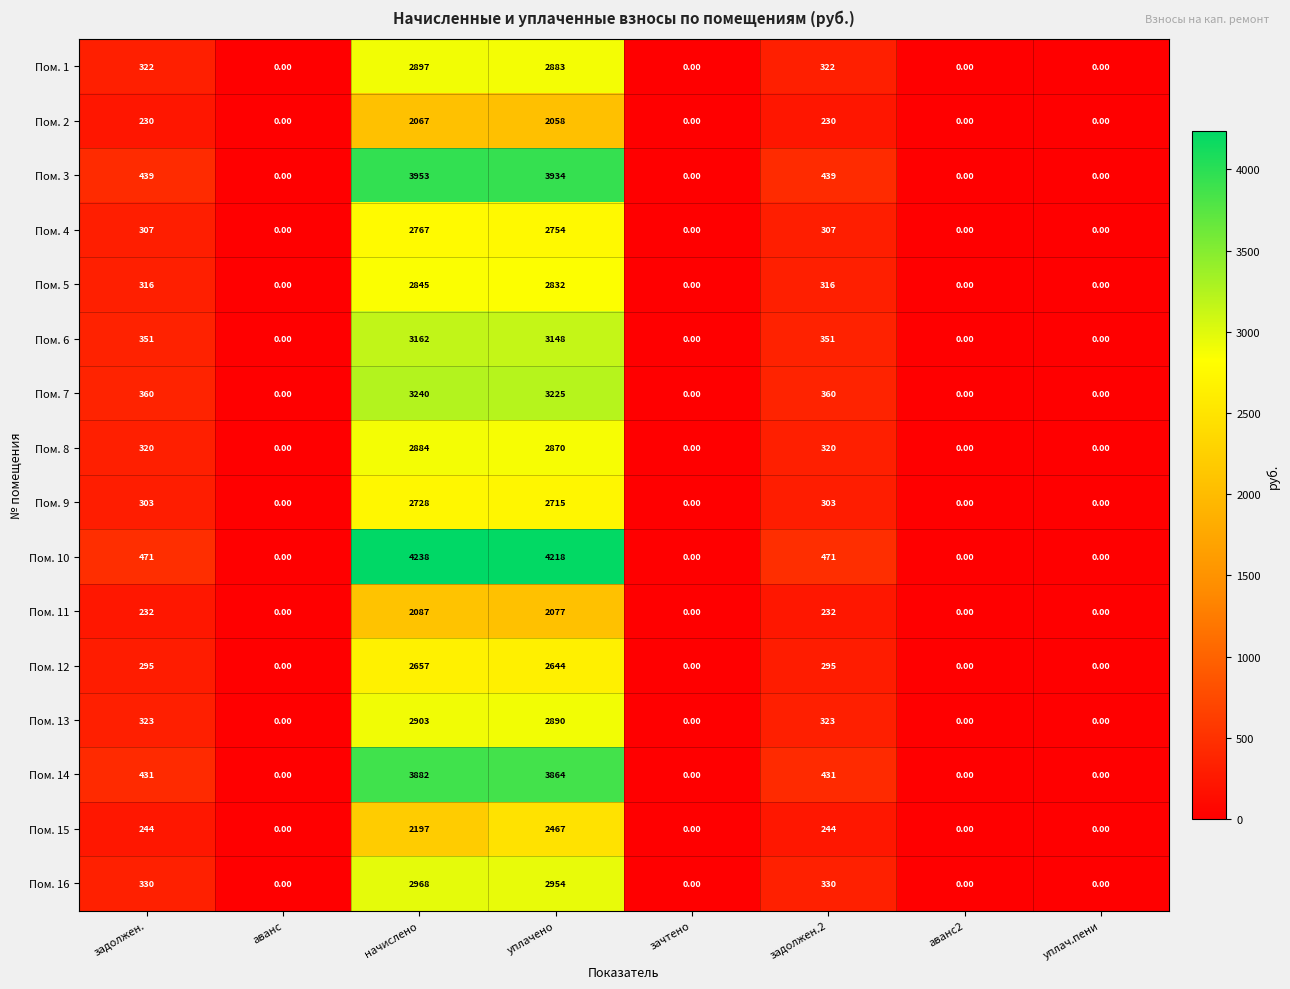

Is the value of Пом. 14 at начислено greater than the value of Пом. 6 at начислено?

Yes